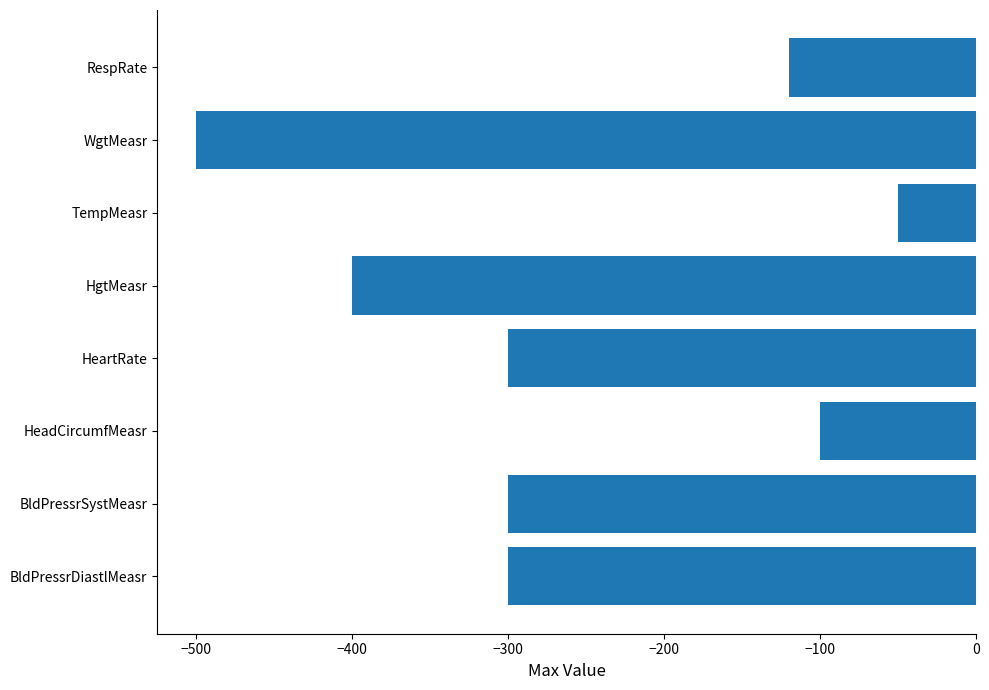

How many bars are there in total?

8